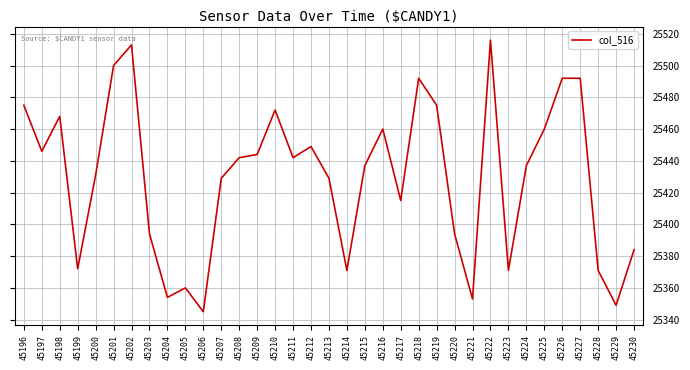

Between 45224 and 45212, which is larger?

45212